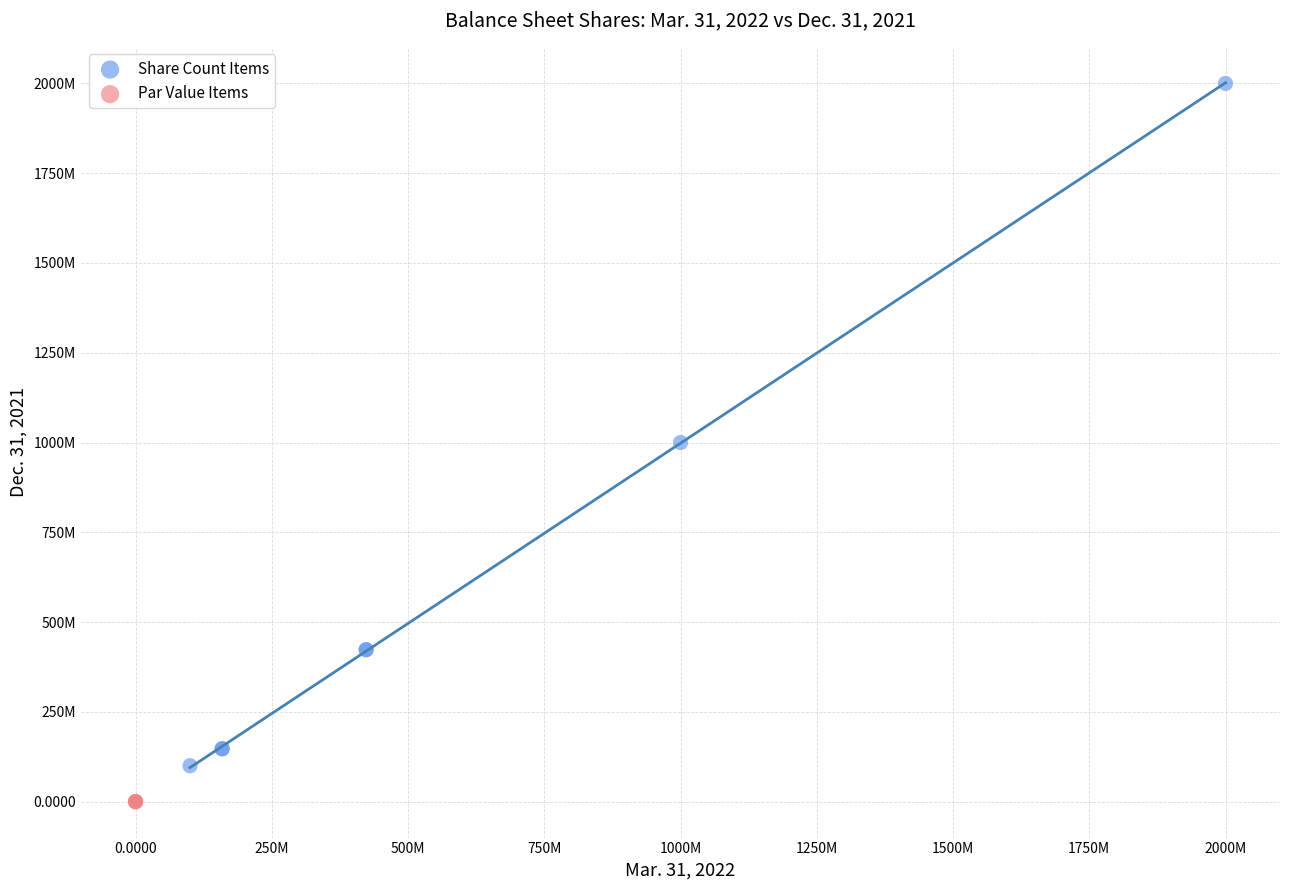

Which series has the widest spread of Y values?

Share Count Items